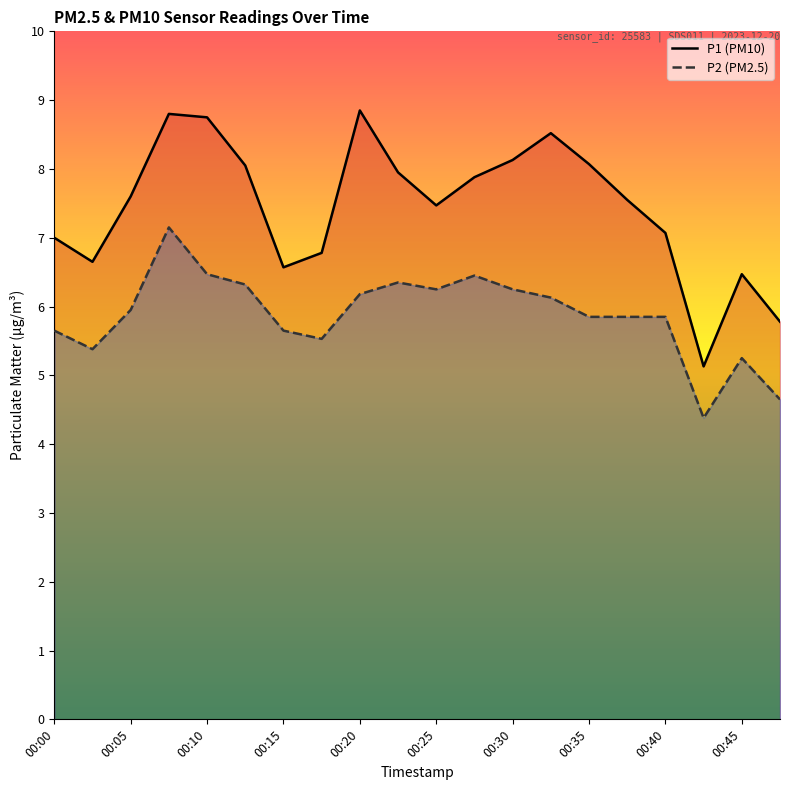

Which series has the largest total across all categories?

P1